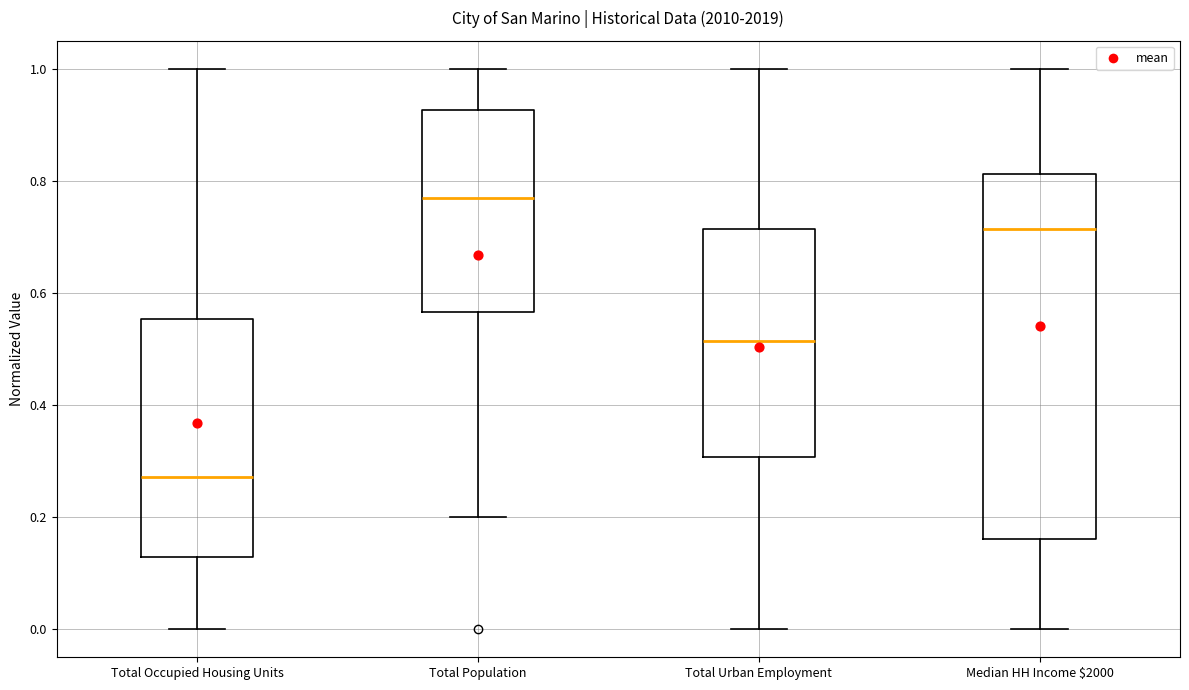

Which box is the tallest, from its lower edge to its upper edge?

Median HH Income $2000